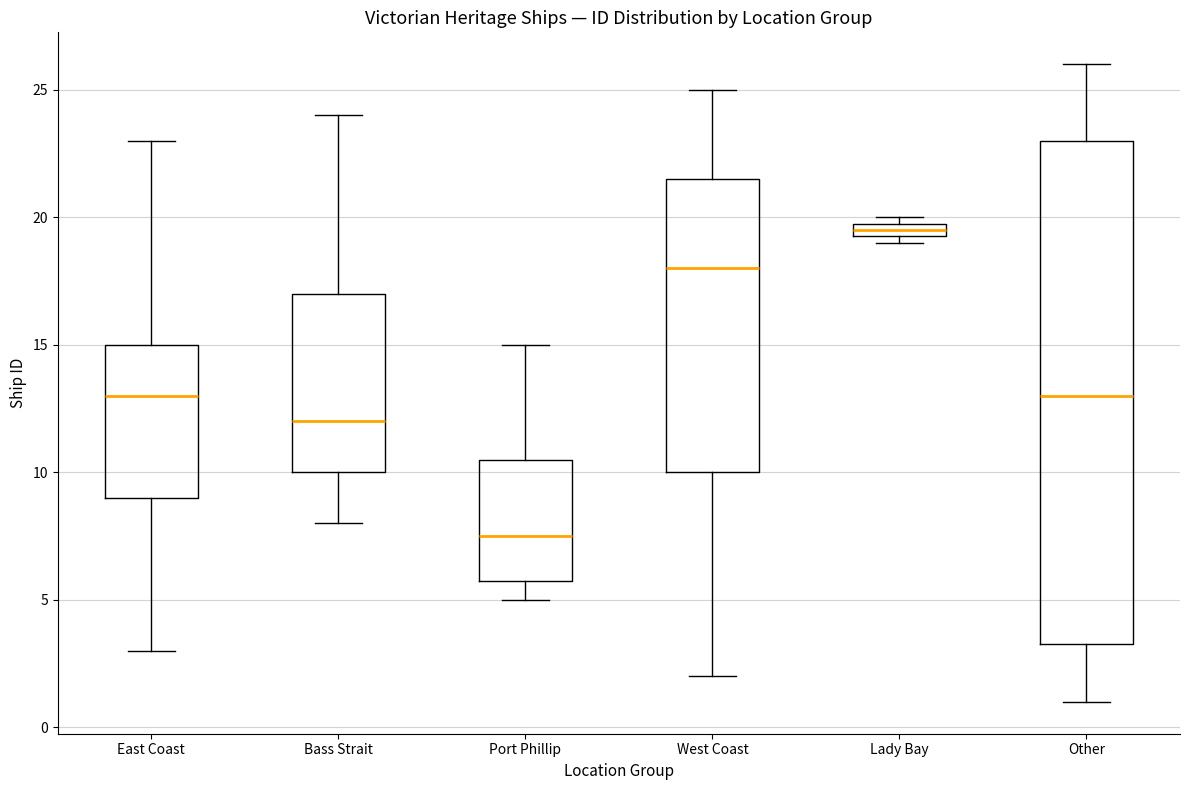

Which box has the lowest median line?

Port Phillip